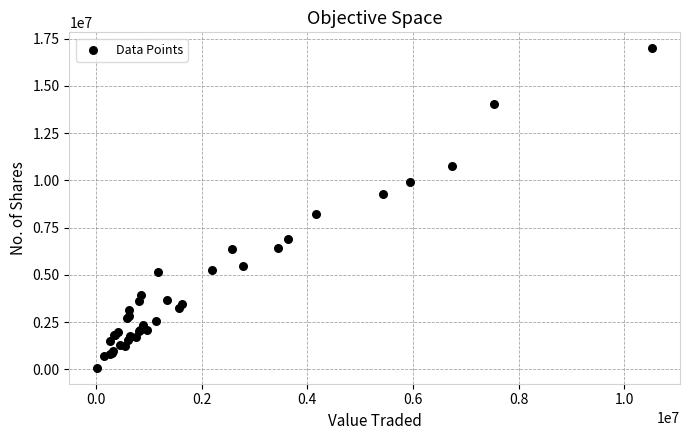

What Y value in the scatter plot is closest to 8537297?

8236487